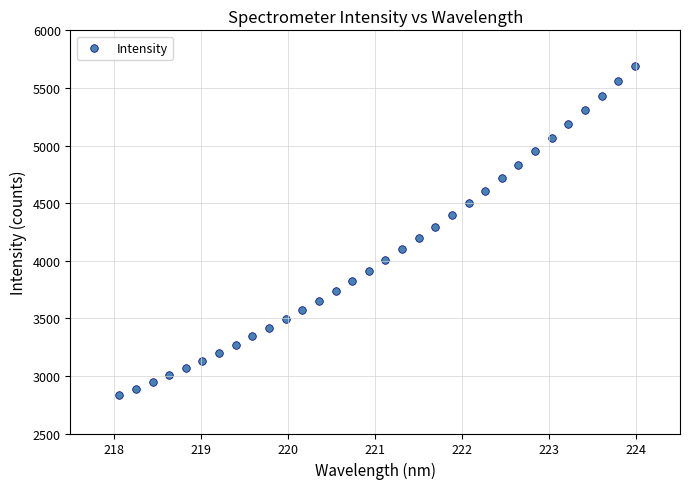

What is the range of X values (max minus min)?

5.9